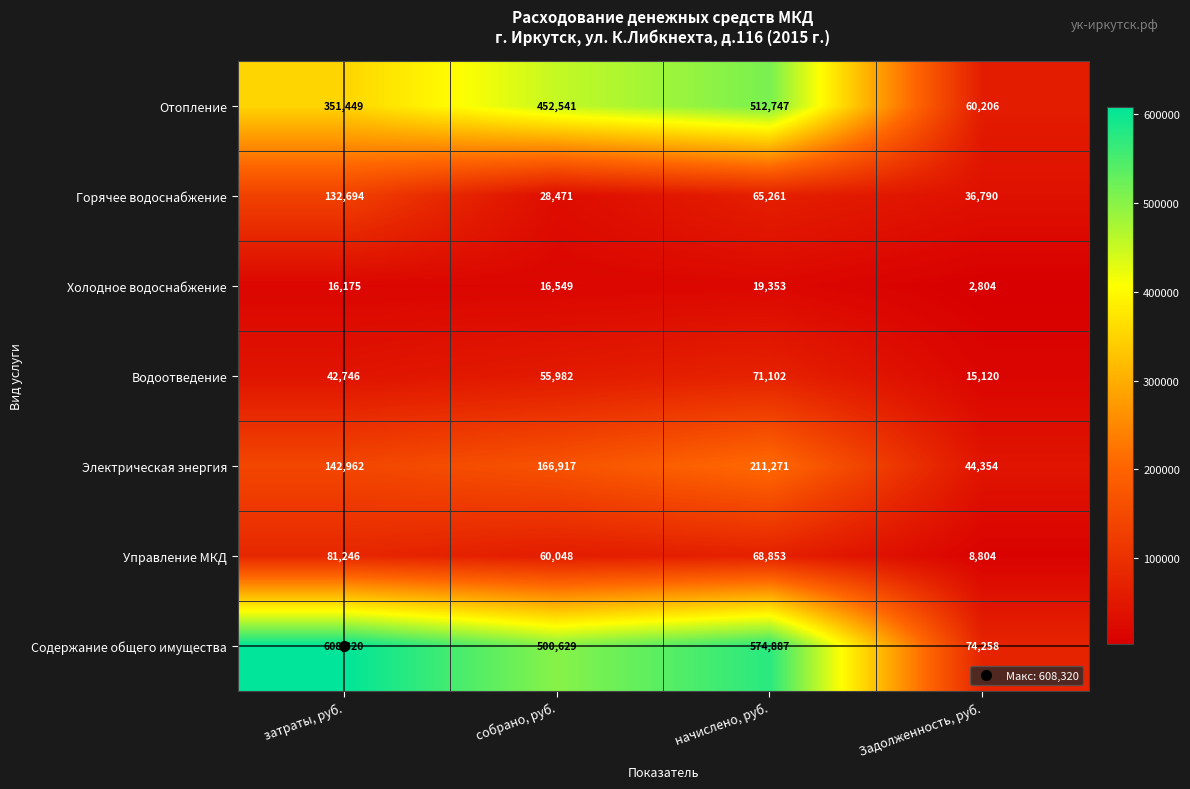

Which series has the largest total across all categories?

Содержание общего имущества